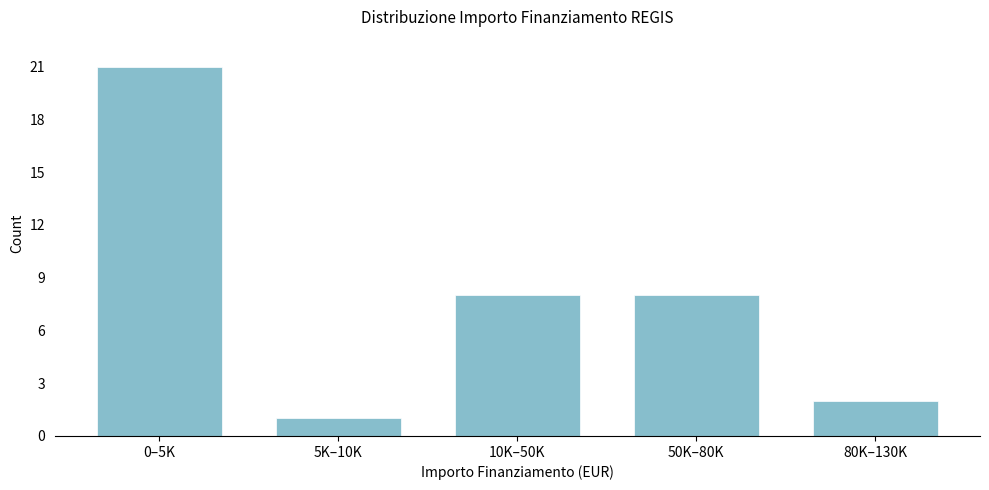

Reading right to left, transcribe all the data shown in this chart.

80K–130K=2	50K–80K=8	10K–50K=8	5K–10K=1	0–5K=21